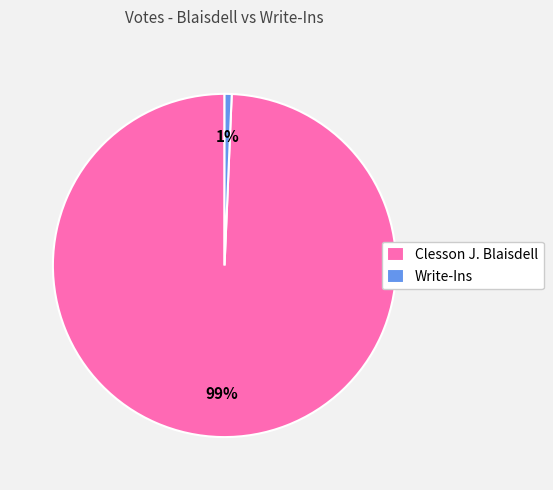

Combined, do Write-Ins and Clesson J. Blaisdell account for over 50%?

Yes